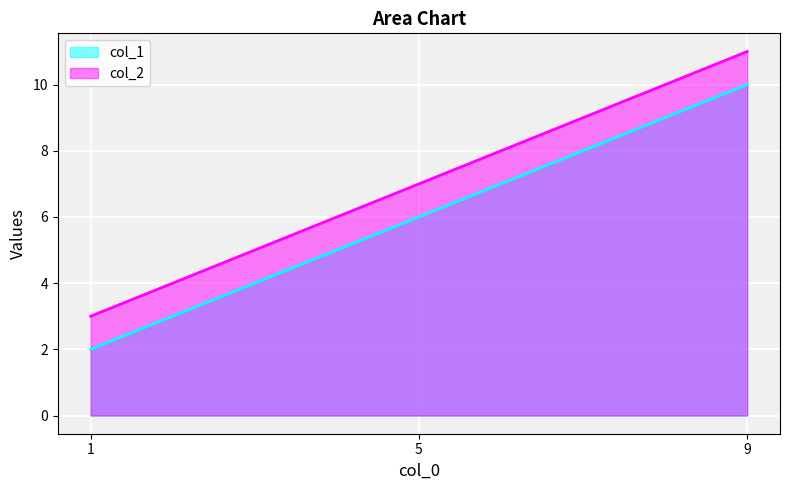

Between 3 and 7, which is larger?

7